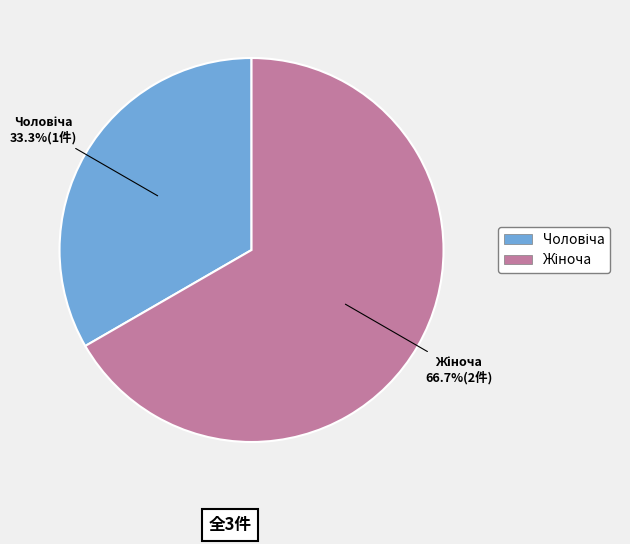

Does any single category account for the majority?

Yes